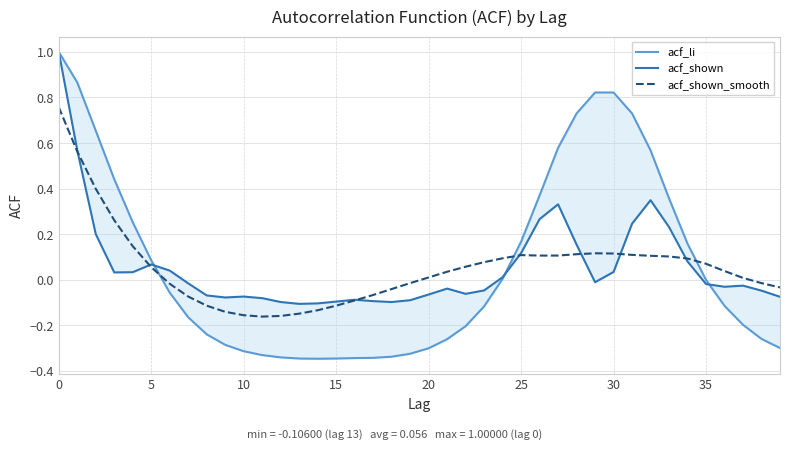

How many data points in acf_shown are less than 0?

23